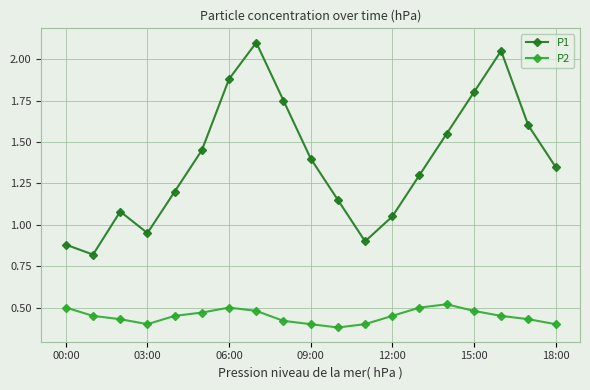

Does the chart display data point markers on the line(s)?

Yes